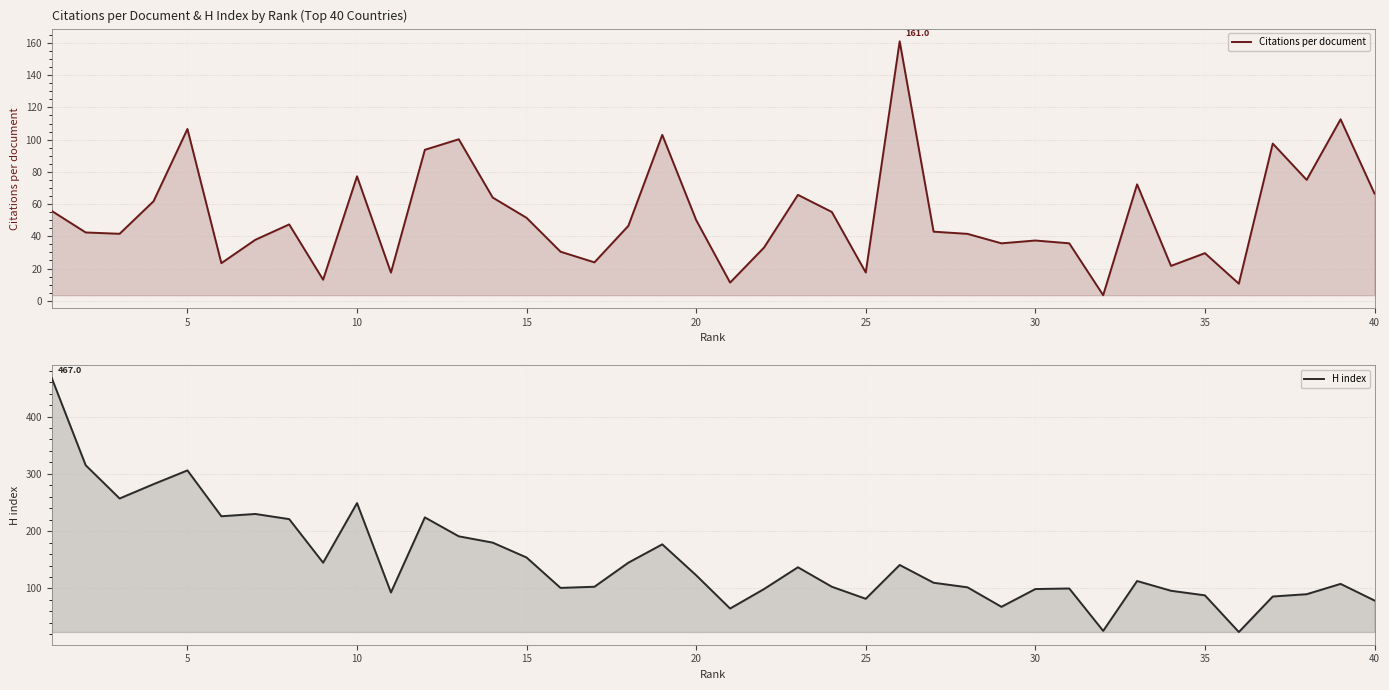

How many data points in H index are less than 113?

20